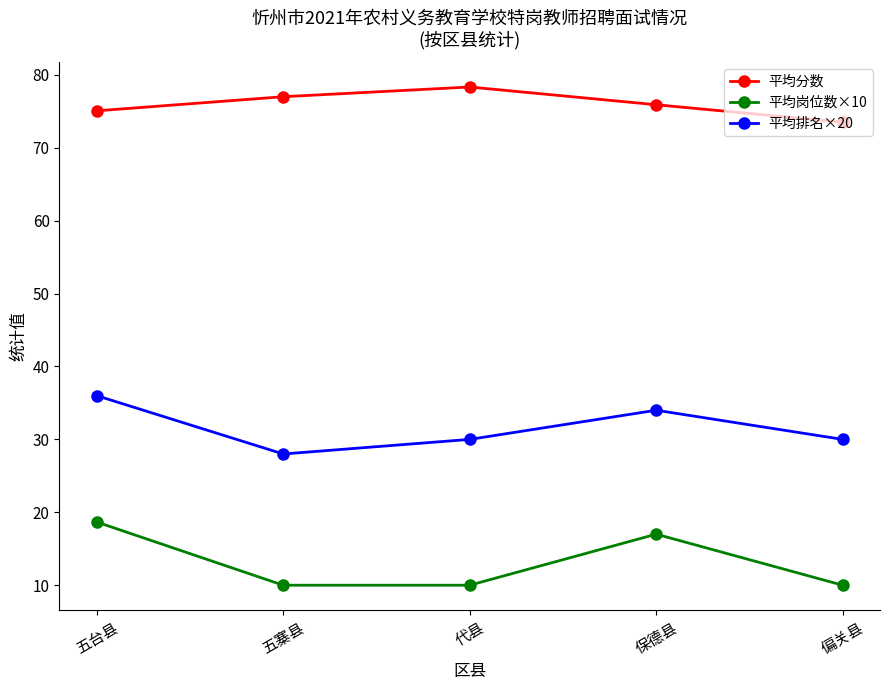

What is the label of the 1st point from the right?

偏关县